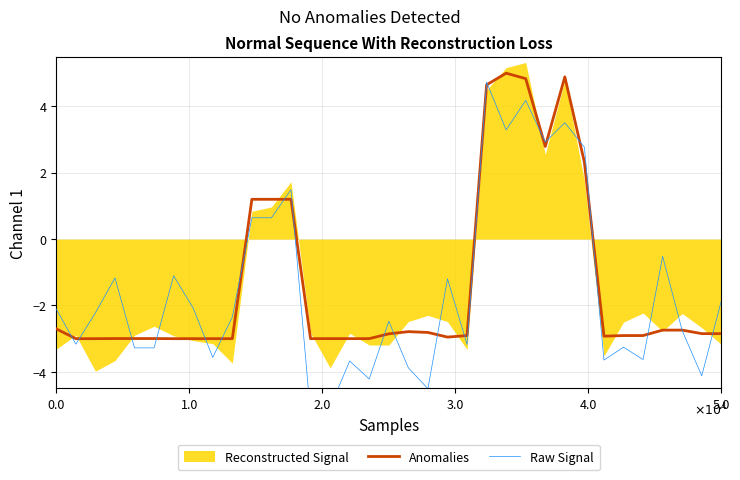

What is the difference between the highest and lowest values at 10?

0.6